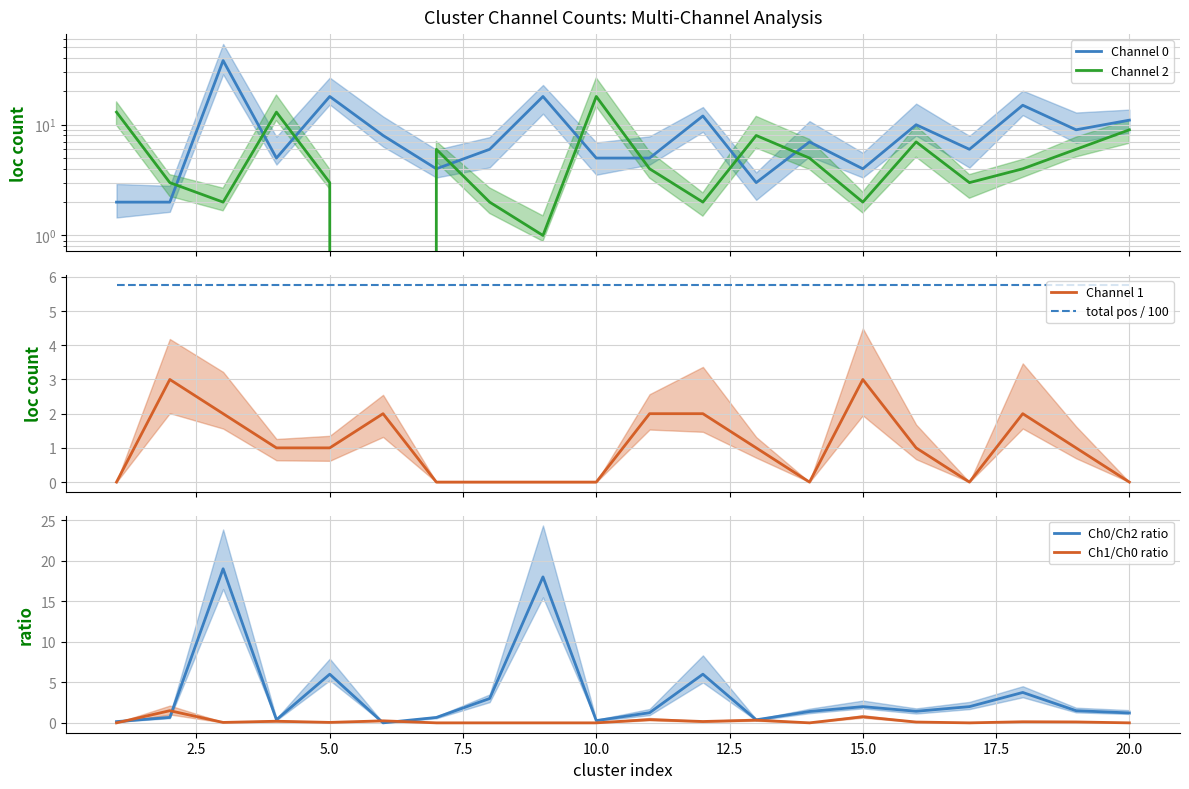

Which series has the largest range (max minus min)?

Channel 0